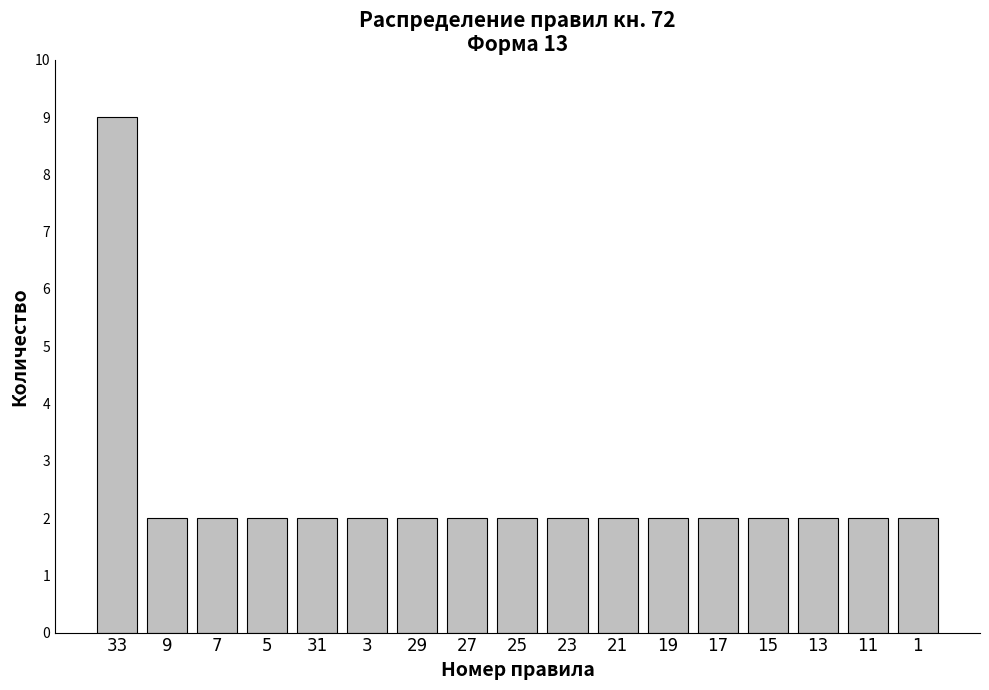

The value at 1 is 2. True or false?

True